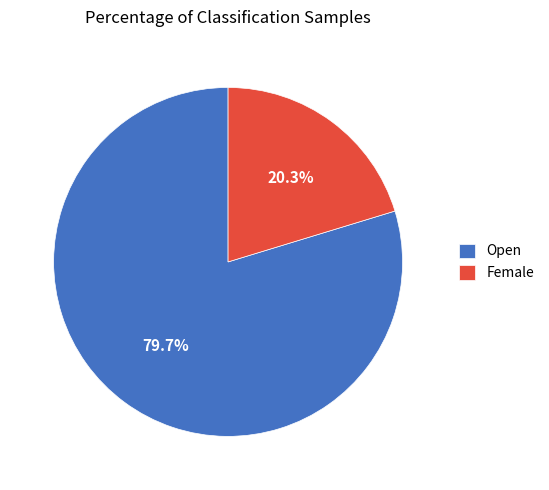

What is the total percentage of Female and Open?

100.0%